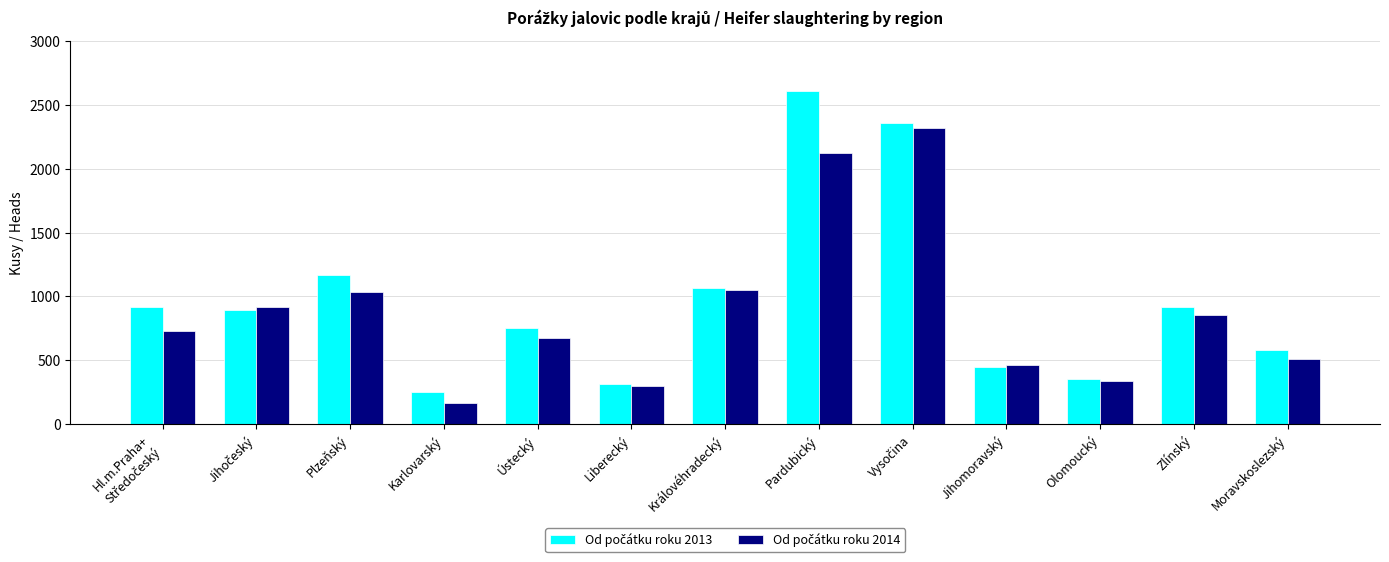

Which label corresponds to the largest value in the chart?

Pardubický